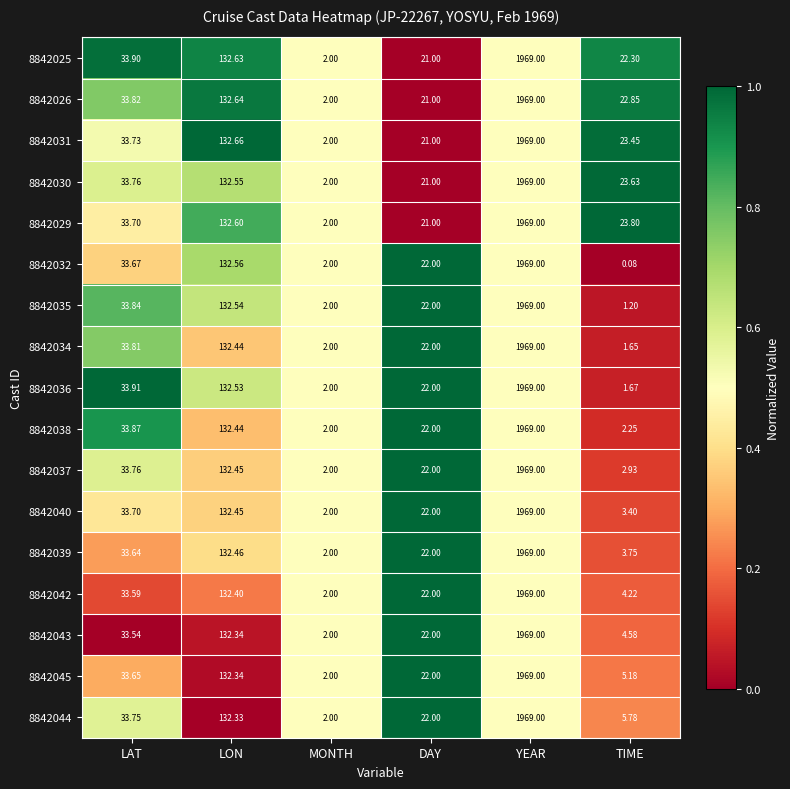

At which category is the sum across all series the highest?

YEAR